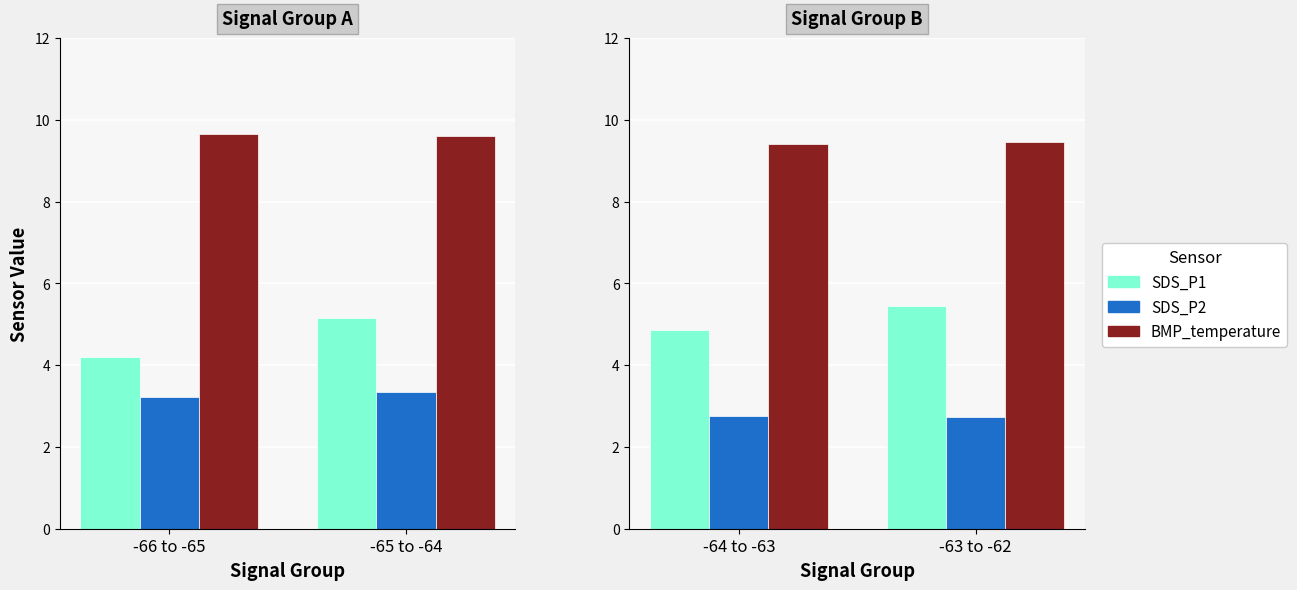

Which series has the largest total across all categories?

BMP_temperature